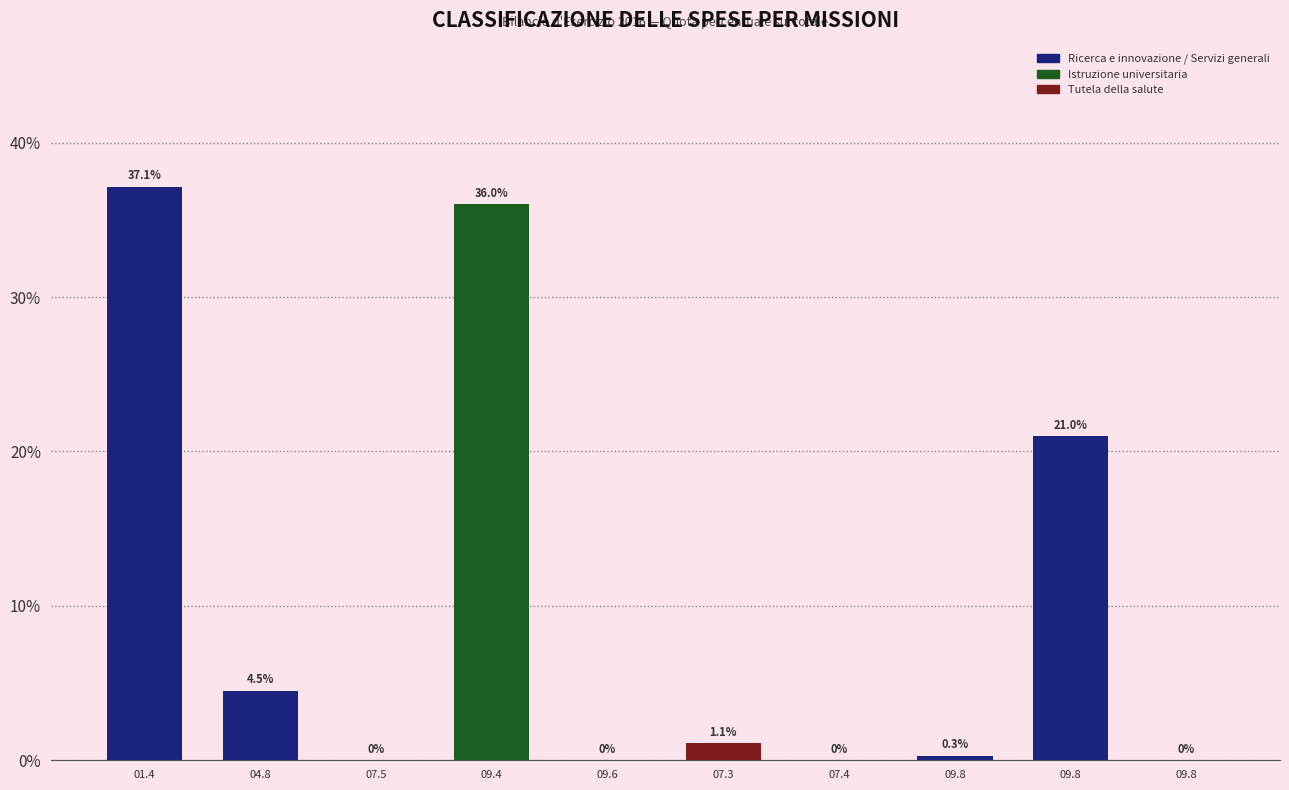

How many values are above zero?

6